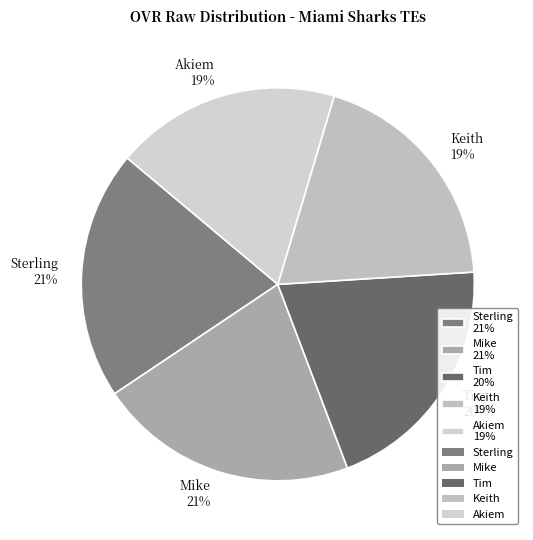

Is it true that Sterling 21% is 9% of the pie?

False